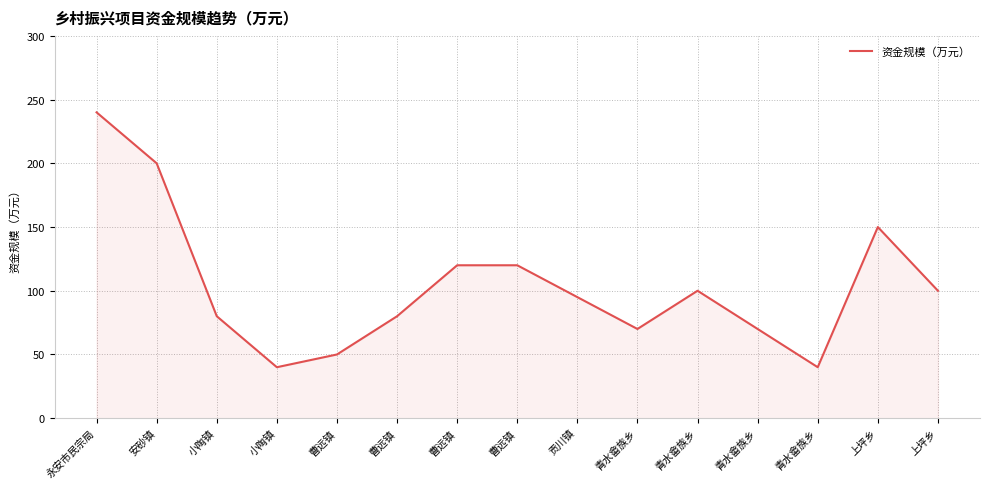

Is it true that the value at 青水畲族乡 is 21?

False